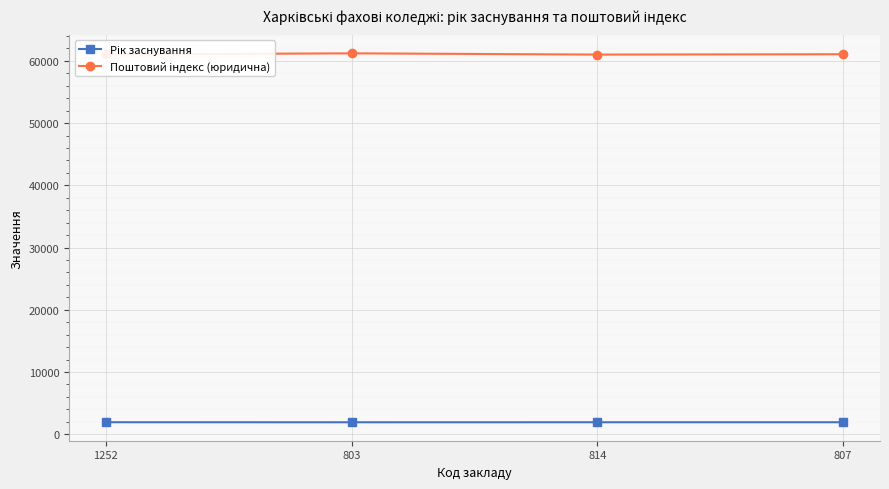

What is the label of the 1st point from the left?

1252